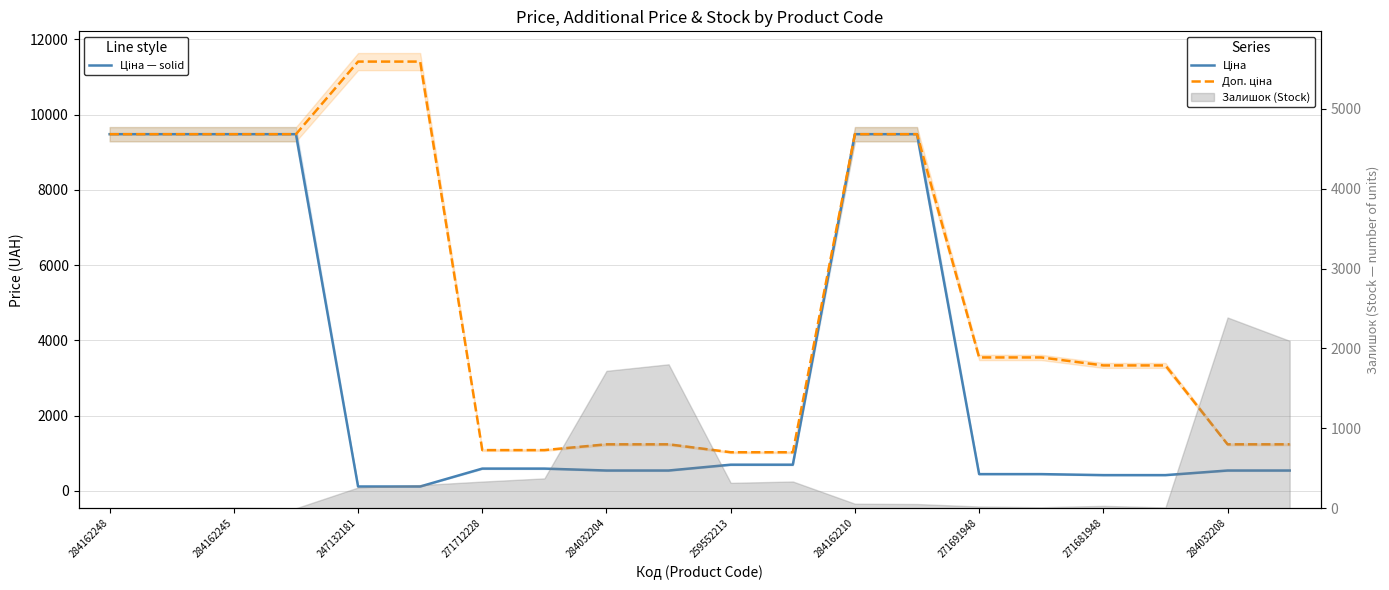

What position from the left is 284032208?

19